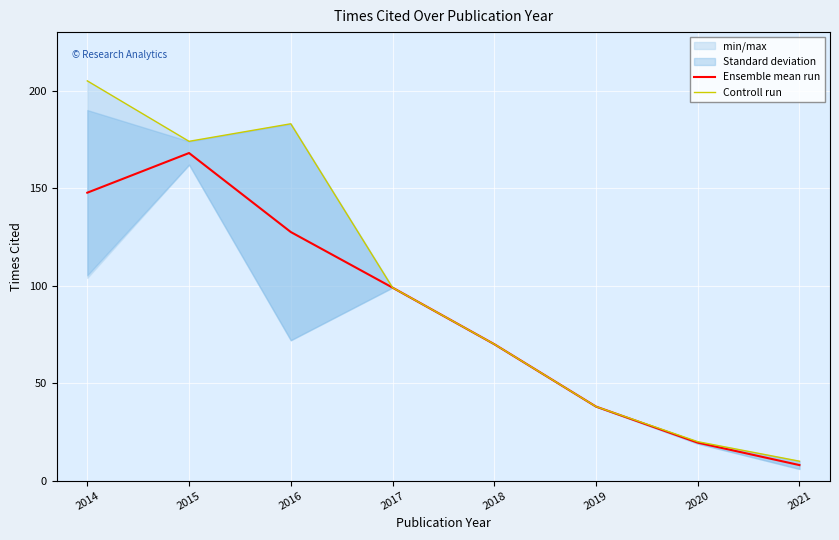

Rank the series at 2018 from lowest to highest value.

Ensemble mean run, Controll run